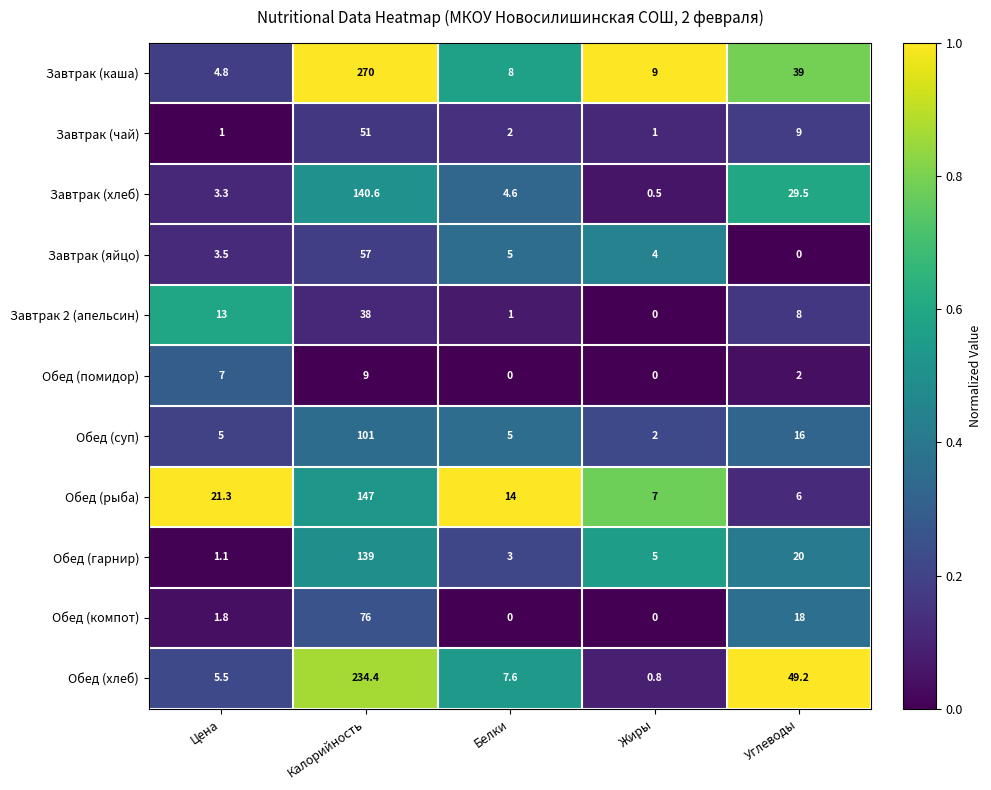

What is the maximum value for Завтрак (яйцо)?

57.0